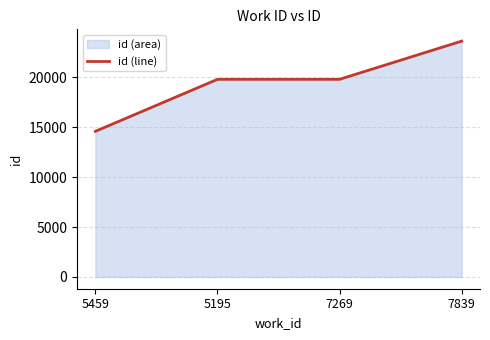

Rank the categories by value from highest to lowest.

7839, 7269, 5195, 5459